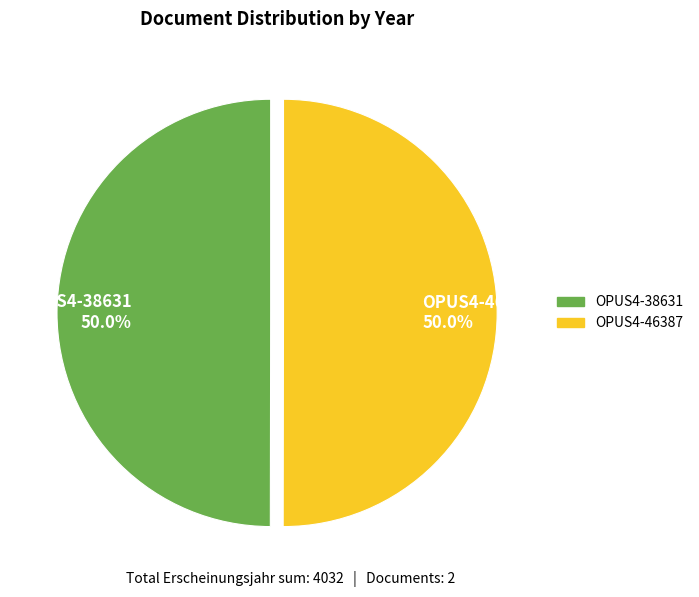

Approximately how many times larger is the value at OPUS4-46387 50.0% compared to OPUS4-38631 50.0%?

1.0